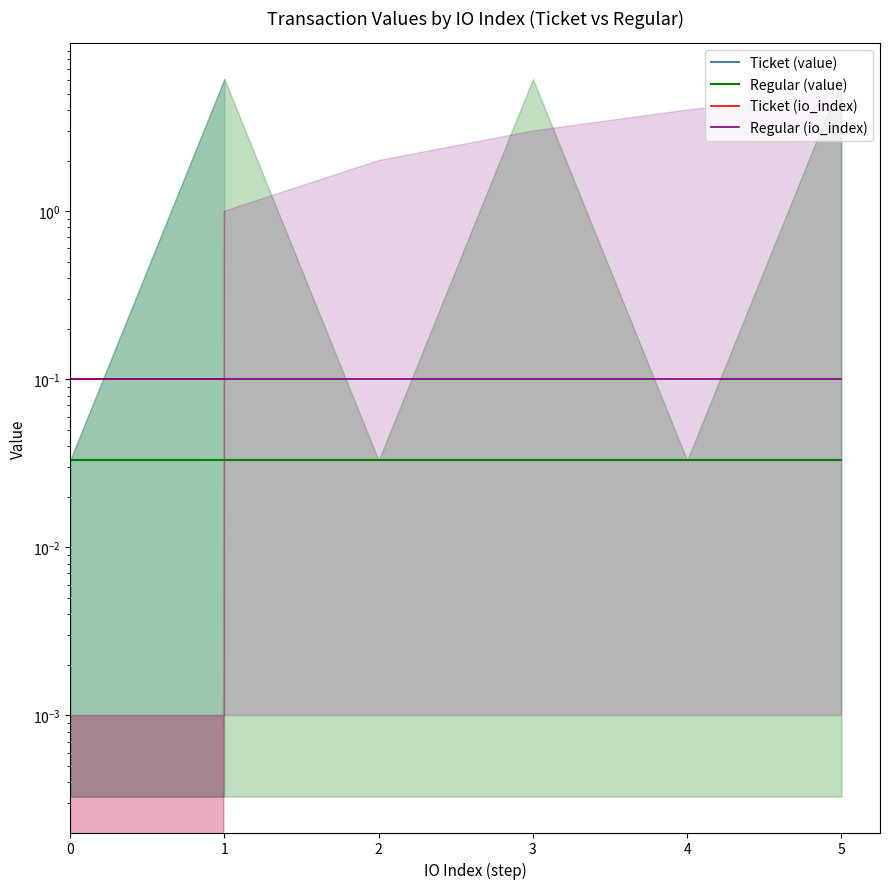

Reading left to right, list all the values displayed in this chart.

Ticket (value): 0.0	0.0	0.0	0.0	0.0	0.0
Regular (value): 0.0	0.0	0.0	0.0	0.0	0.0
Ticket (io_index): 0.1	0.1	0.1	0.1	0.1	0.1
Regular (io_index): 0.1	0.1	0.1	0.1	0.1	0.1